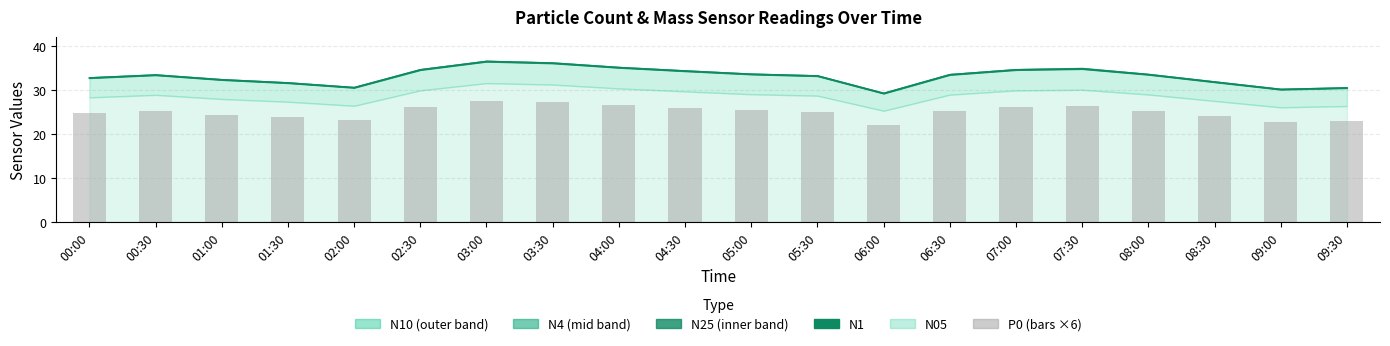

Where does the P0 series first go above 25?

00:30